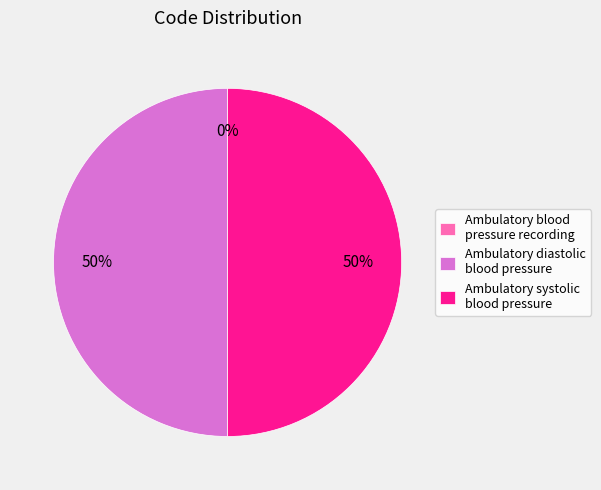

Is it true that Ambulatory systolic blood pressure is 50% of the pie?

True